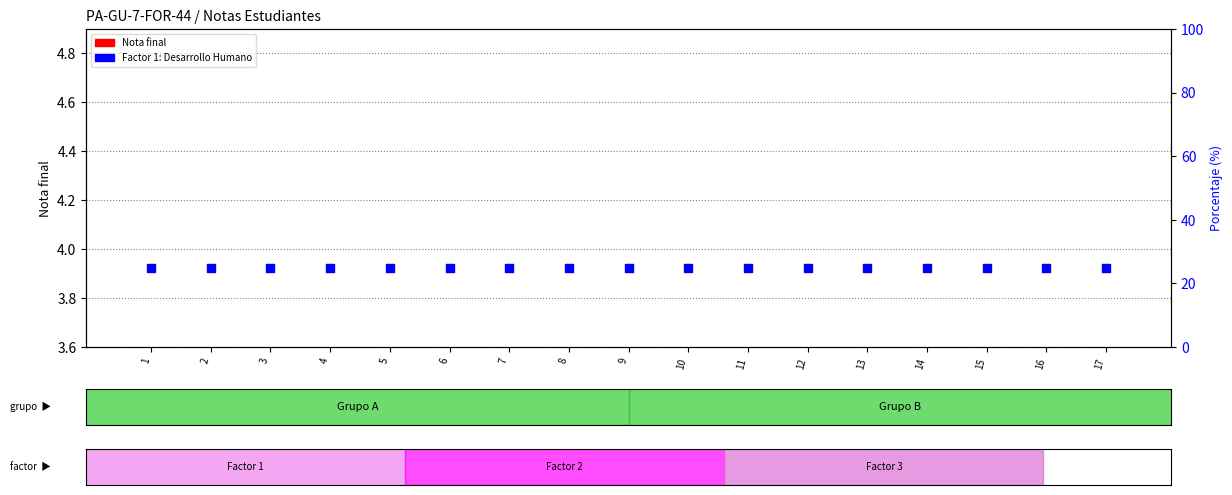

Which series has the largest total across all categories?

Factor 1: Desarrollo Humano